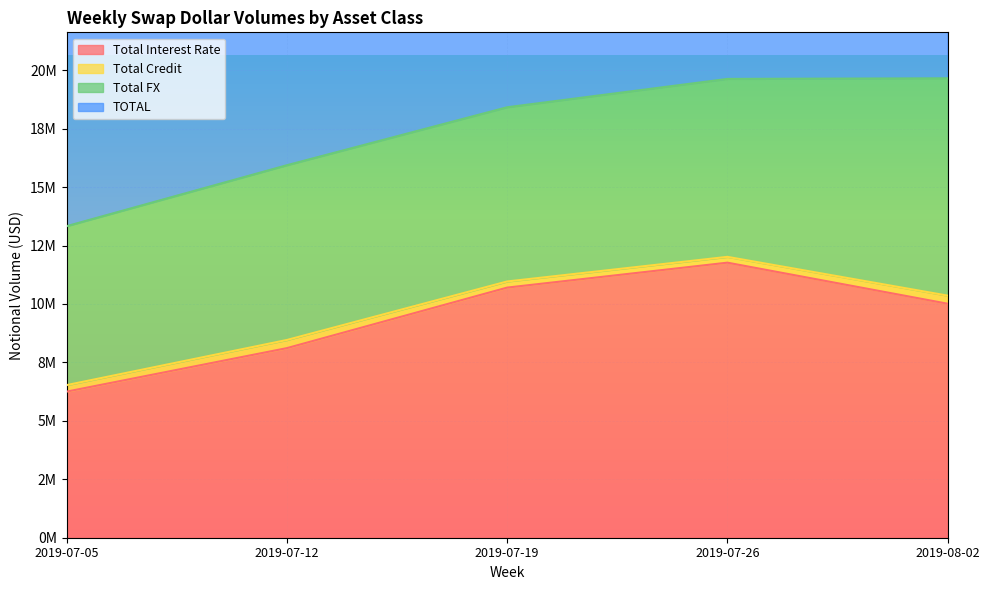

Where is Total Interest Rate nearest to the value 9008992?

2019-07-12